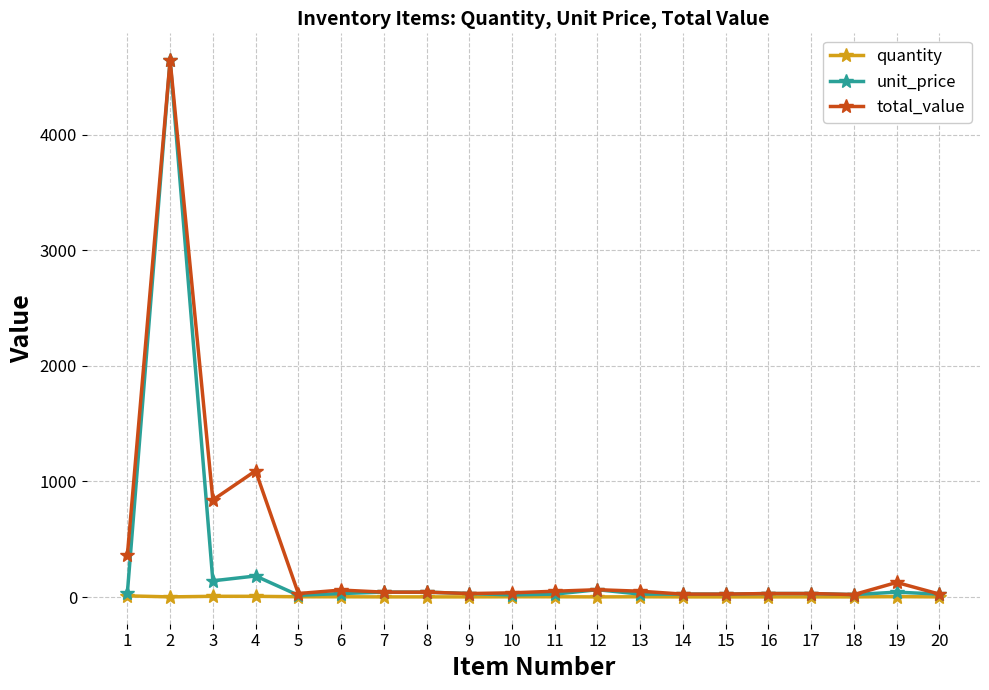

How many data points in quantity are above 1?

9